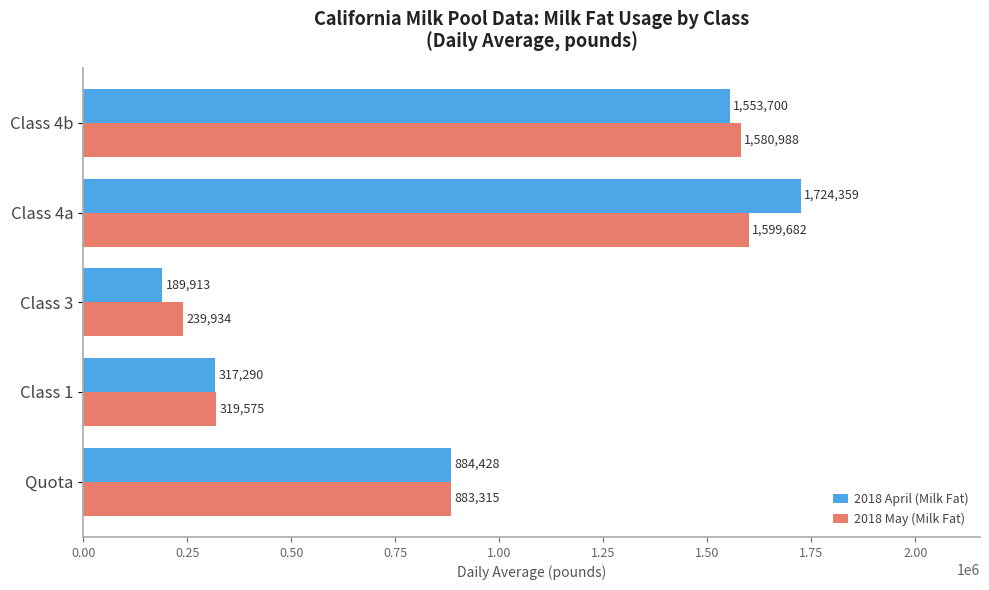

What is the difference between the maximum and minimum values in the 2018 May (Milk Fat) series?

1359747.8